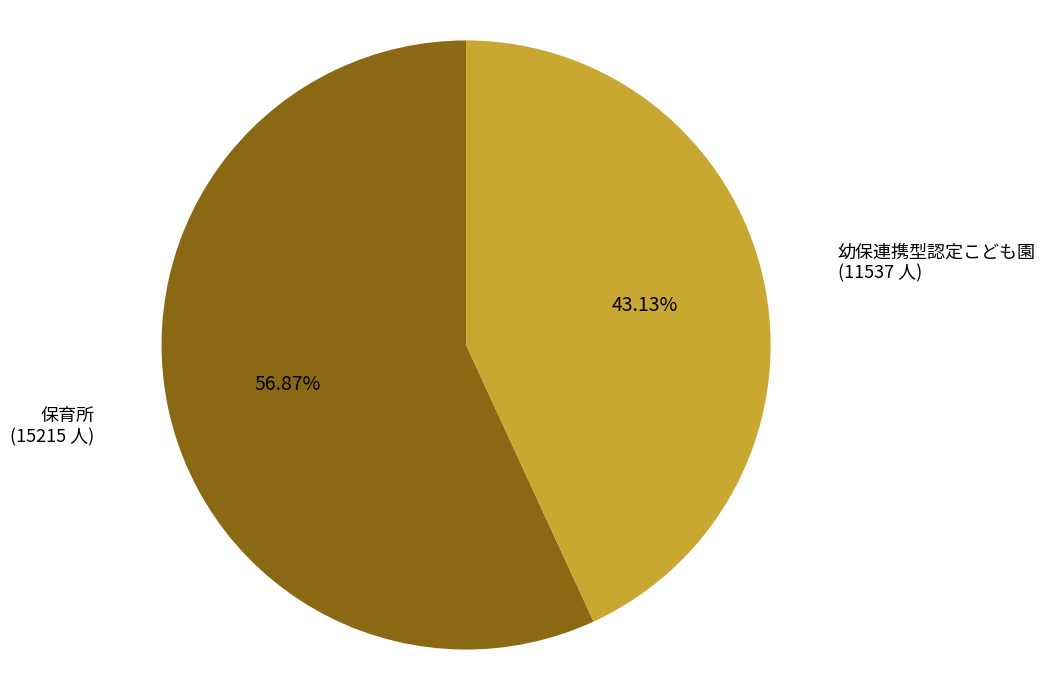

Do 保育所 and 幼保連携型認定こども園 together represent more than half of the pie?

Yes